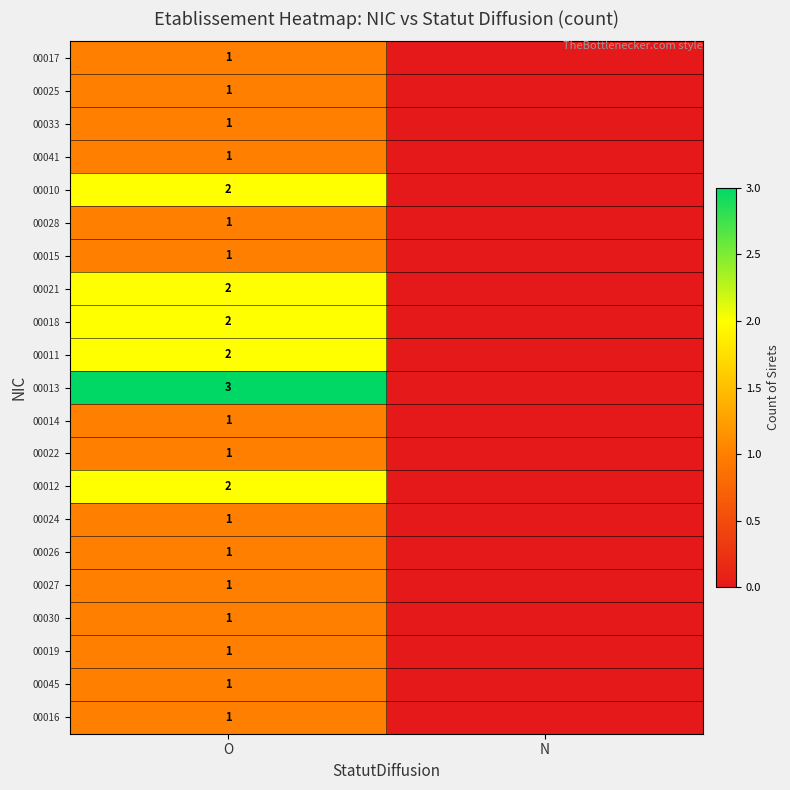

Is it true that 00028 equals 2 at O?

False